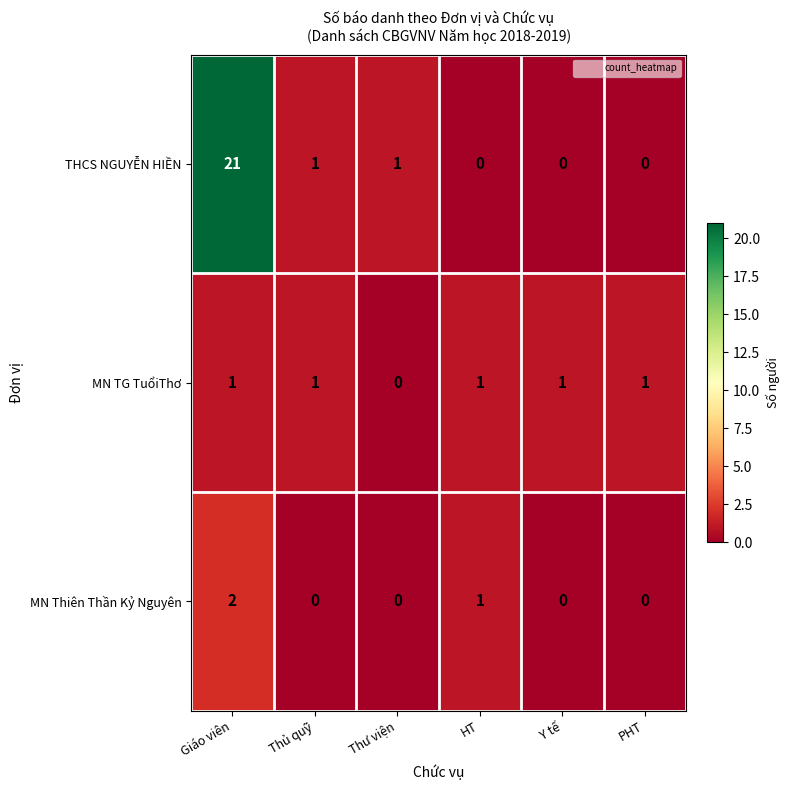

True or false: MN TG TuổiThơ has a value of 1 at HT.

True